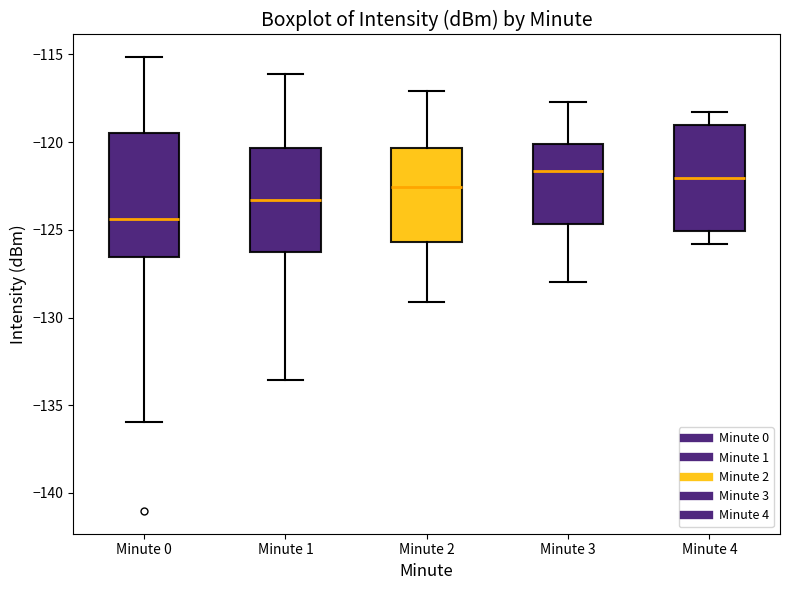

Which box has the lowest median line?

Minute 0